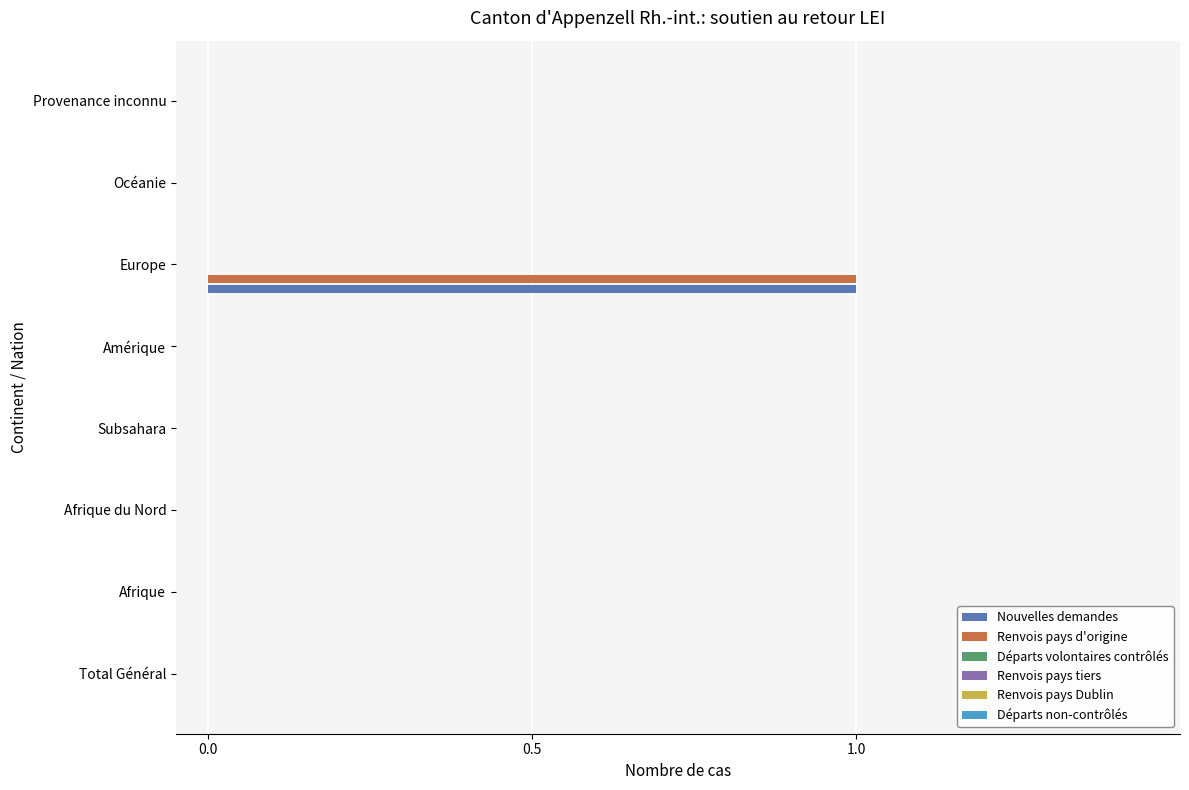

The Renvois pays d'origine series shows 0 at Afrique du Nord. True or false?

True